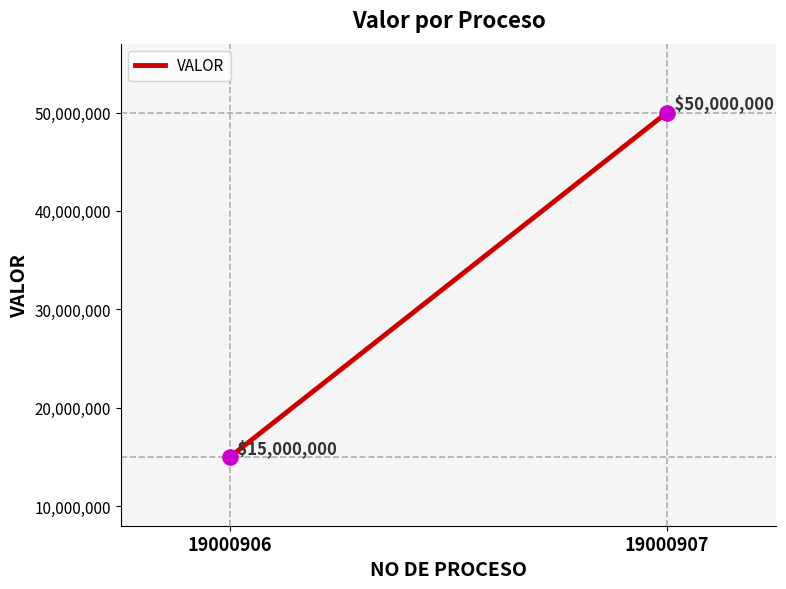

What is the range of Y values (max minus min)?

35000000